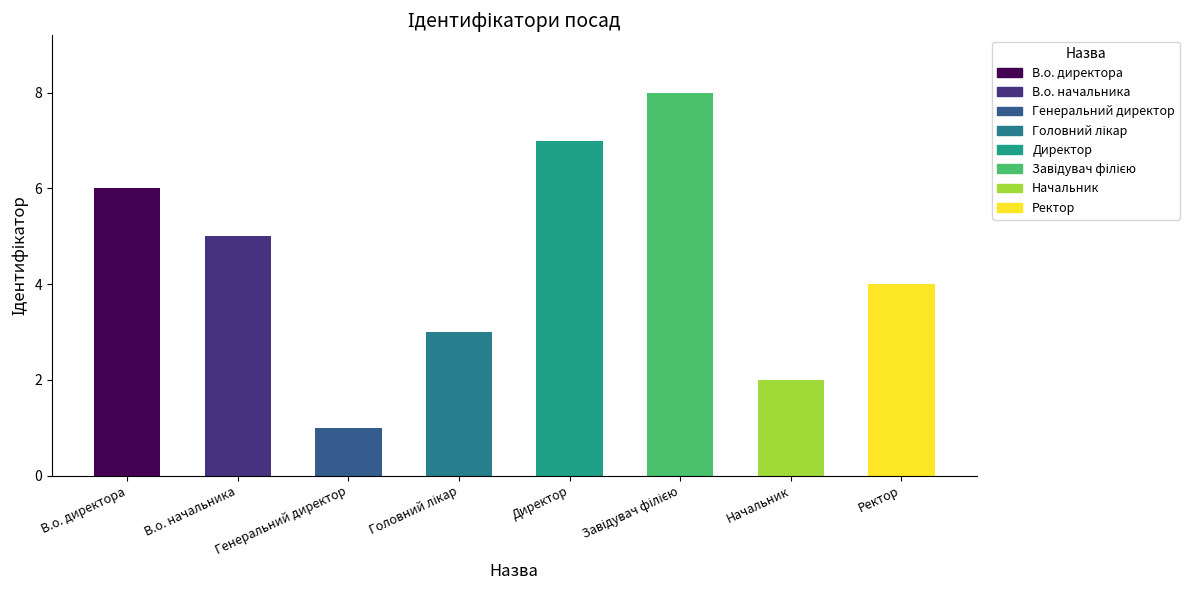

What is the difference between the maximum and second lowest values?

6